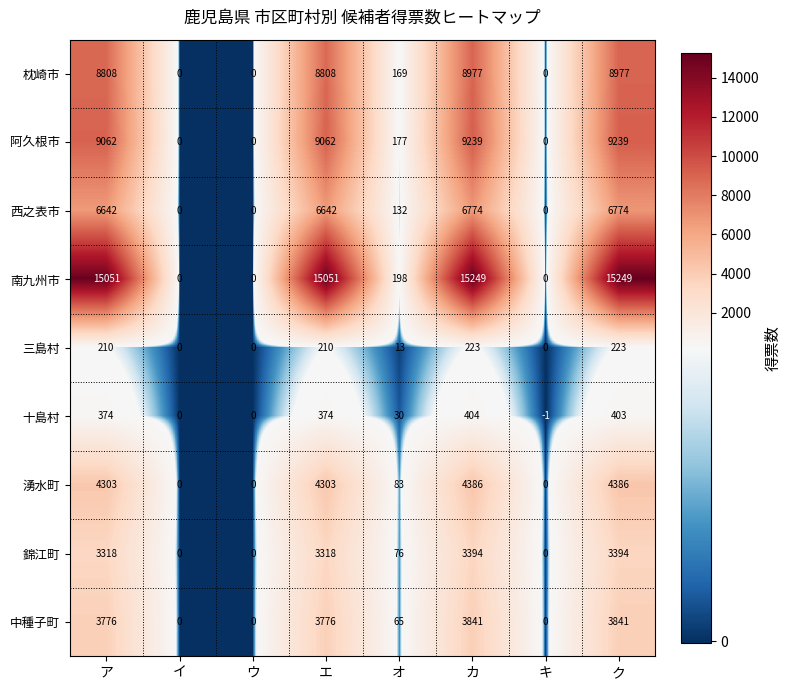

What is the greatest value displayed?

15249